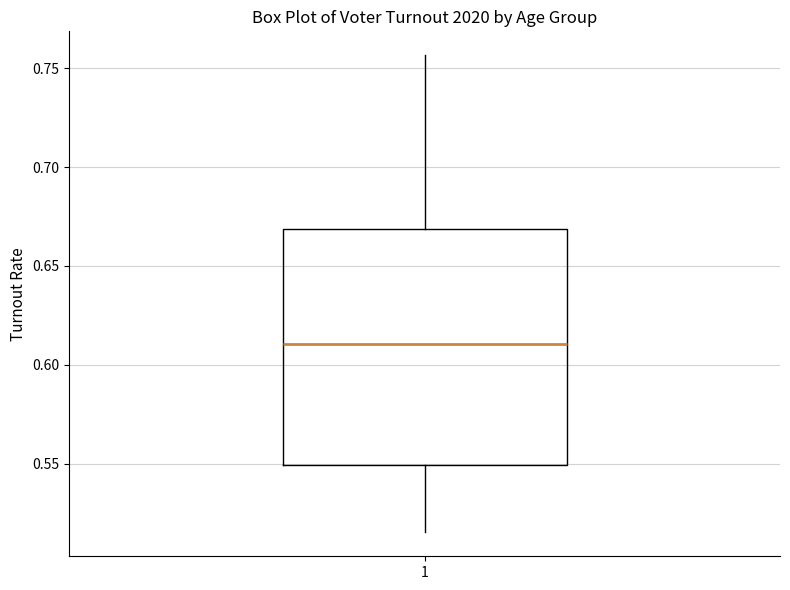

Transcribe this box plot: give where the median line is, the range the box spans, and where the two whiskers end, as read against the y-axis. The values are not printed on the chart, so give them approximately, as read against the axis.

median 0.610, box 0.550 to 0.670, whiskers 0.515 to 0.755